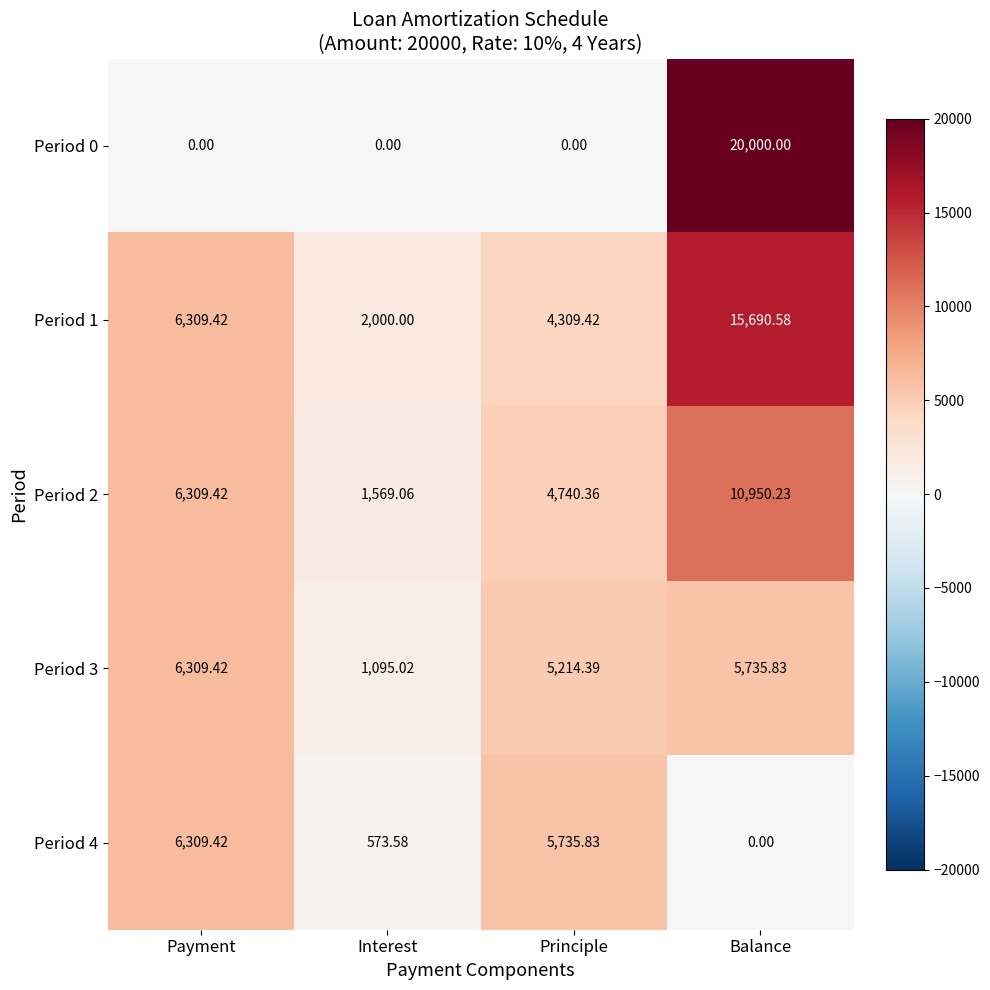

Which category has the highest value across all series?

Balance